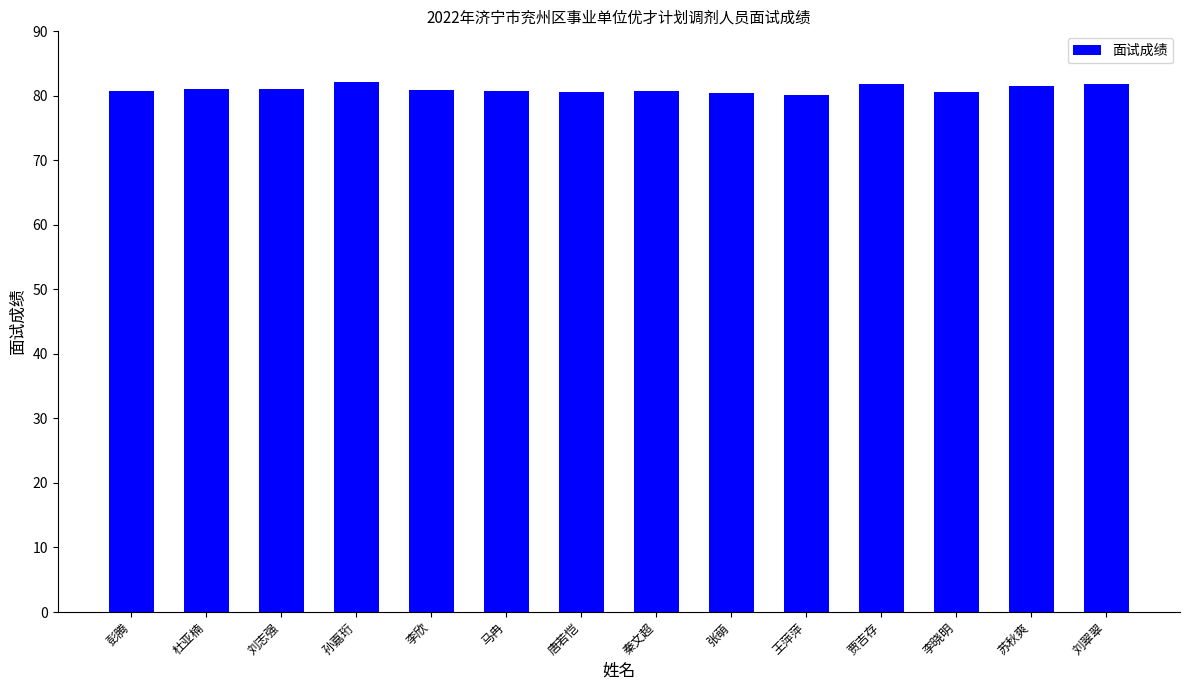

What is the difference between the maximum and minimum values?

2.1